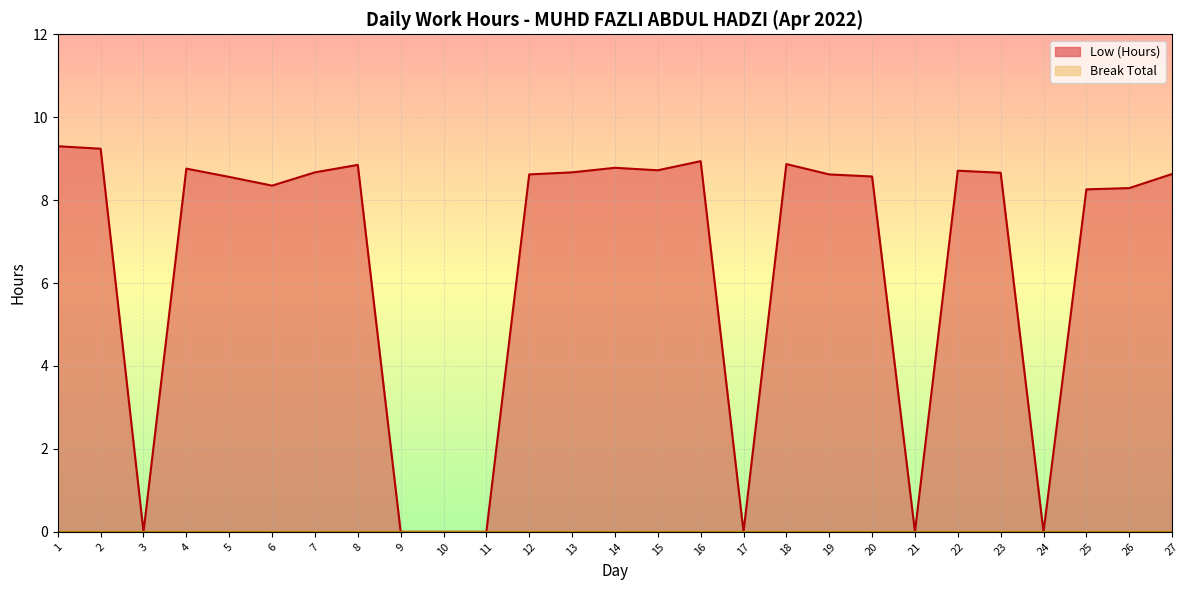

What is the average value?

6.4